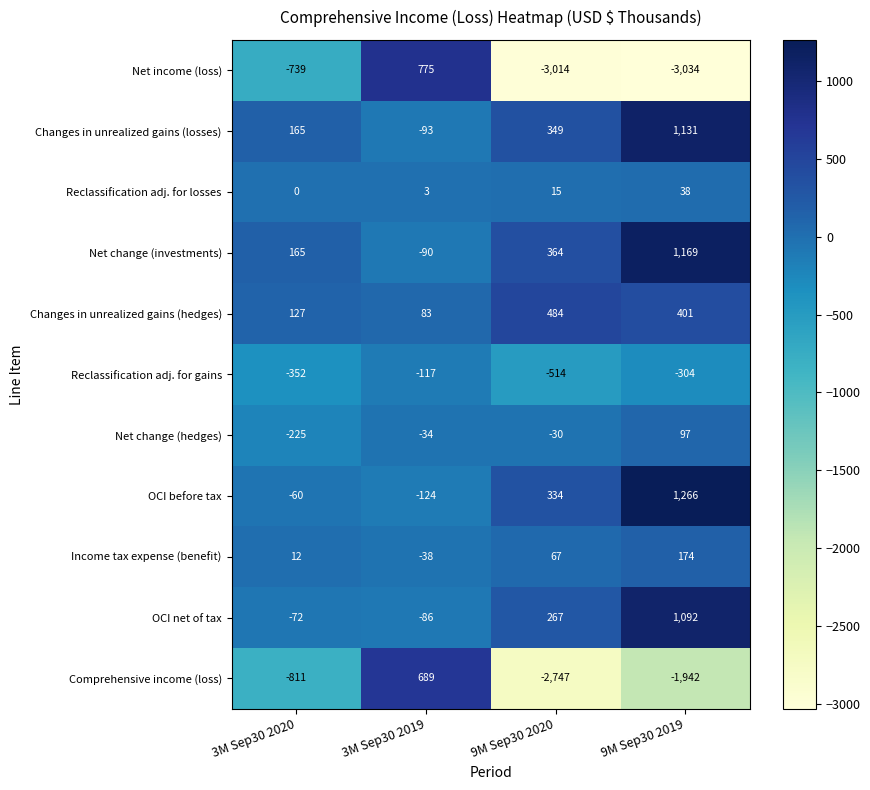

How many values in Changes in unrealized gains (losses) are above zero?

3